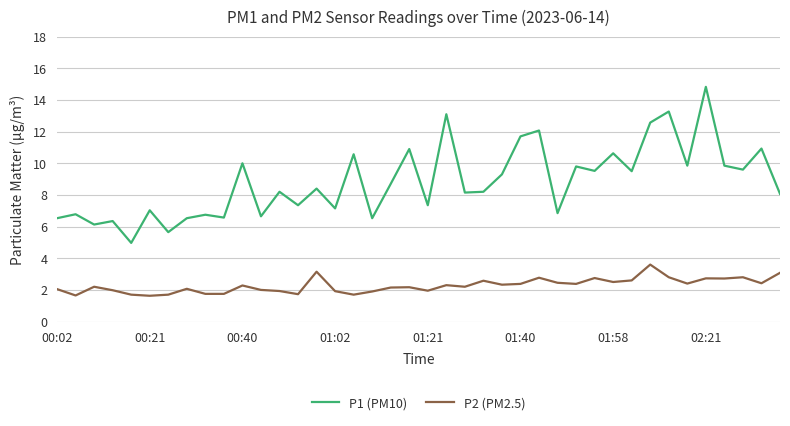

What is the difference between the maximum and minimum values in the P1 (PM10) series?

9.9